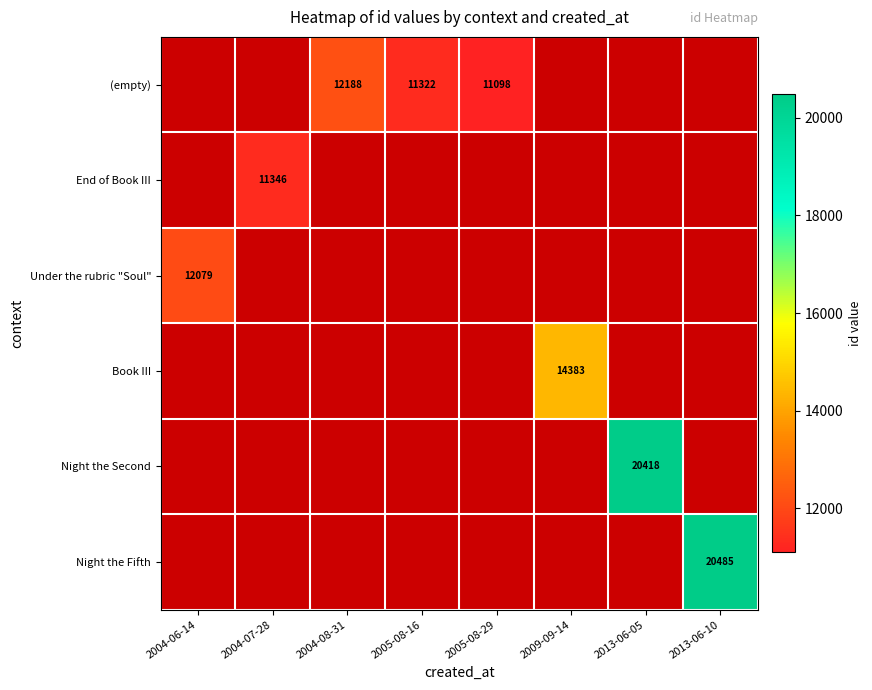

Is it true that Book III equals 14383 at 2009-09-14?

True